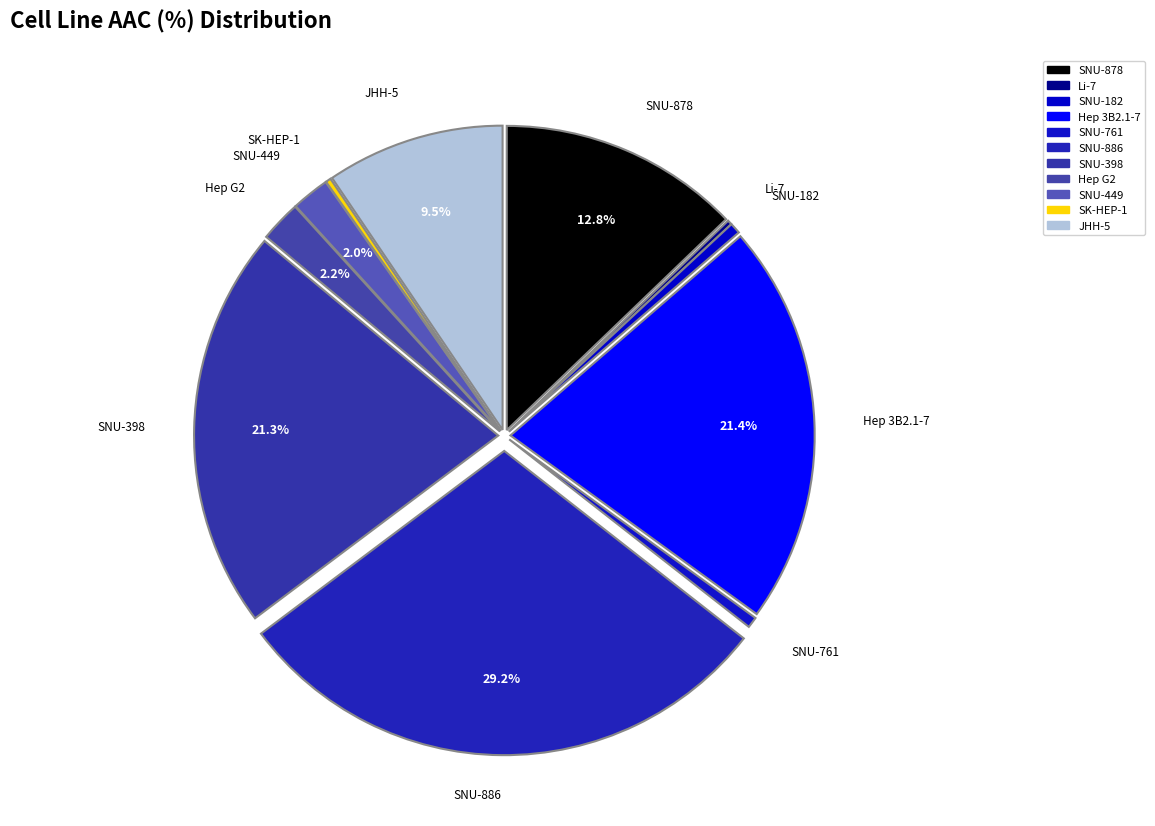

To the nearest percent, what is the difference between the largest and smallest slice percentages?

29%